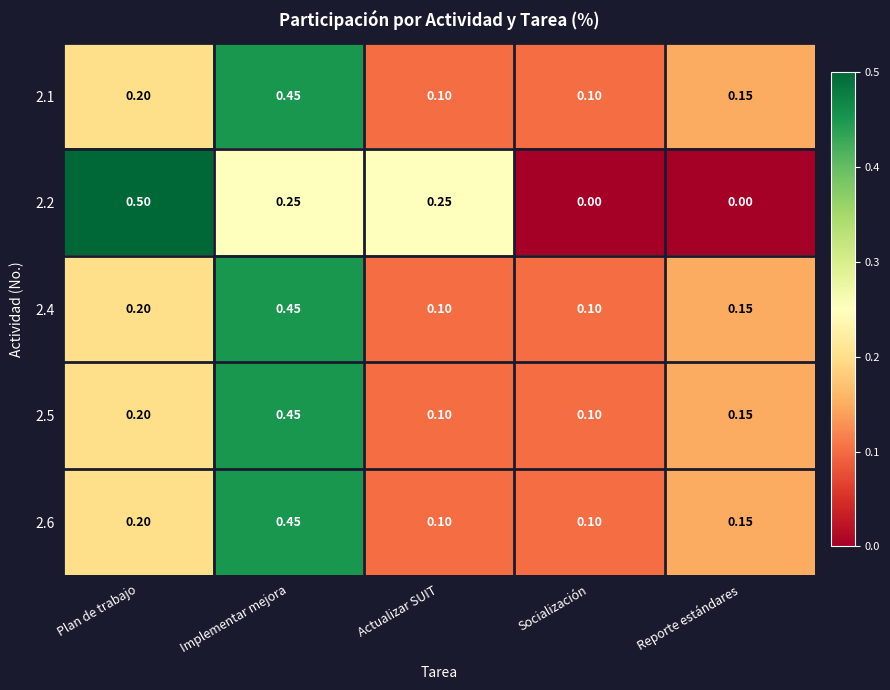

Is the value of 2.4 at Implementar mejora greater than the value of 2.2 at Plan de trabajo?

No